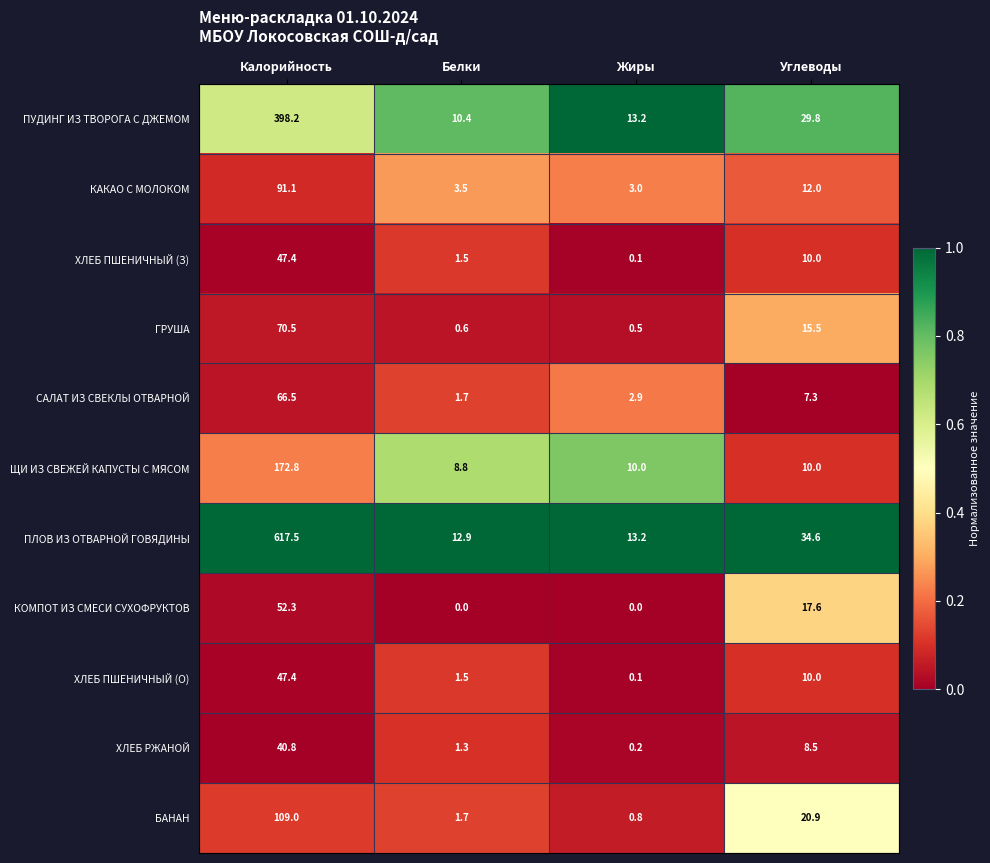

What is the average value of the ЩИ ИЗ СВЕЖЕЙ КАПУСТЫ С МЯСОМ series?

50.4